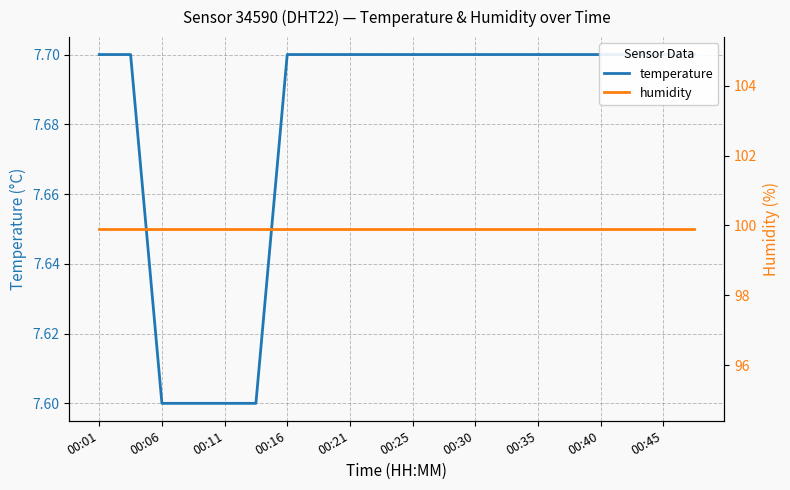

Between 14 and 19, which series saw the biggest shift?

temperature